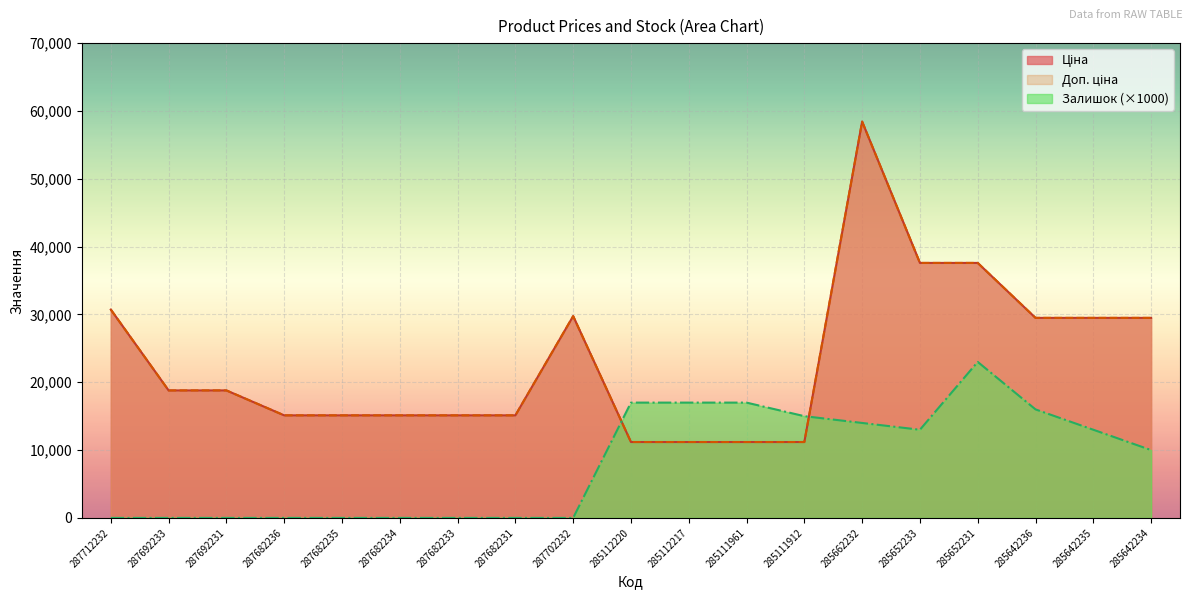

Reading left to right, extract all data points from this chart.

Ціна: 287712232=30717.1	287692233=18796.8	287692231=18796.8	287682236=15120.0	287682235=15120.0	287682234=15120.0	287682233=15120.0	287682231=15120.0	287702232=29747.2	285112220=11188.2	285112217=11188.2	285111961=11188.2	285111912=11188.2	285662232=58426.5	285652233=37593.6	285652231=37593.6	285642236=29491.5	285642235=29491.5	285642234=29491.5
Доп. ціна: 287712232=30717.1	287692233=18796.8	287692231=18796.8	287682236=15120.0	287682235=15120.0	287682234=15120.0	287682233=15120.0	287682231=15120.0	287702232=29747.2	285112220=11188.2	285112217=11188.2	285111961=11188.2	285111912=11188.2	285662232=58426.5	285652233=37593.6	285652231=37593.6	285642236=29491.5	285642235=29491.5	285642234=29491.5
Залишок: 287712232=0.0	287692233=0.0	287692231=0.0	287682236=0.0	287682235=0.0	287682234=0.0	287682233=0.0	287682231=0.0	287702232=0.0	285112220=17000.0	285112217=17000.0	285111961=17000.0	285111912=15000.0	285662232=14000.0	285652233=13000.0	285652231=23000.0	285642236=16000.0	285642235=13000.0	285642234=10000.0